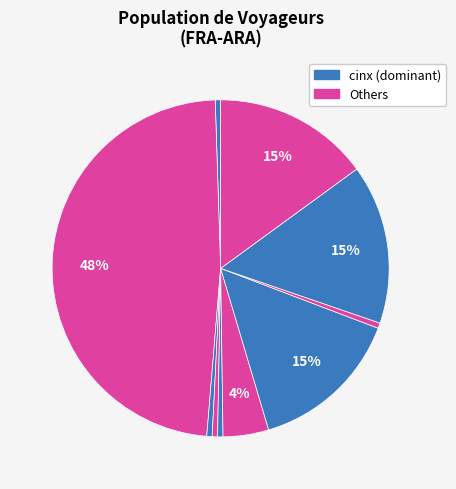

Does any single category account for the majority?

No